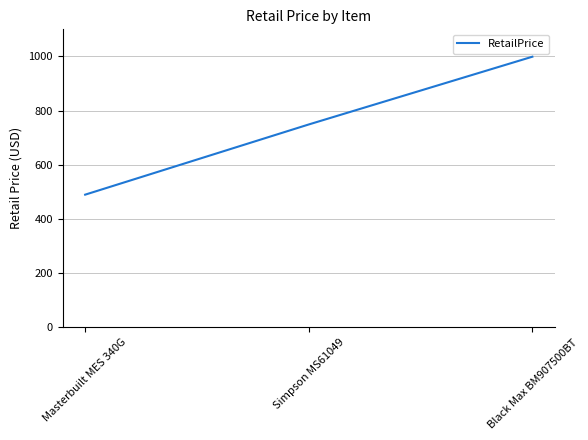

What value does the data have at Masterbuilt MES 340G?

490.0